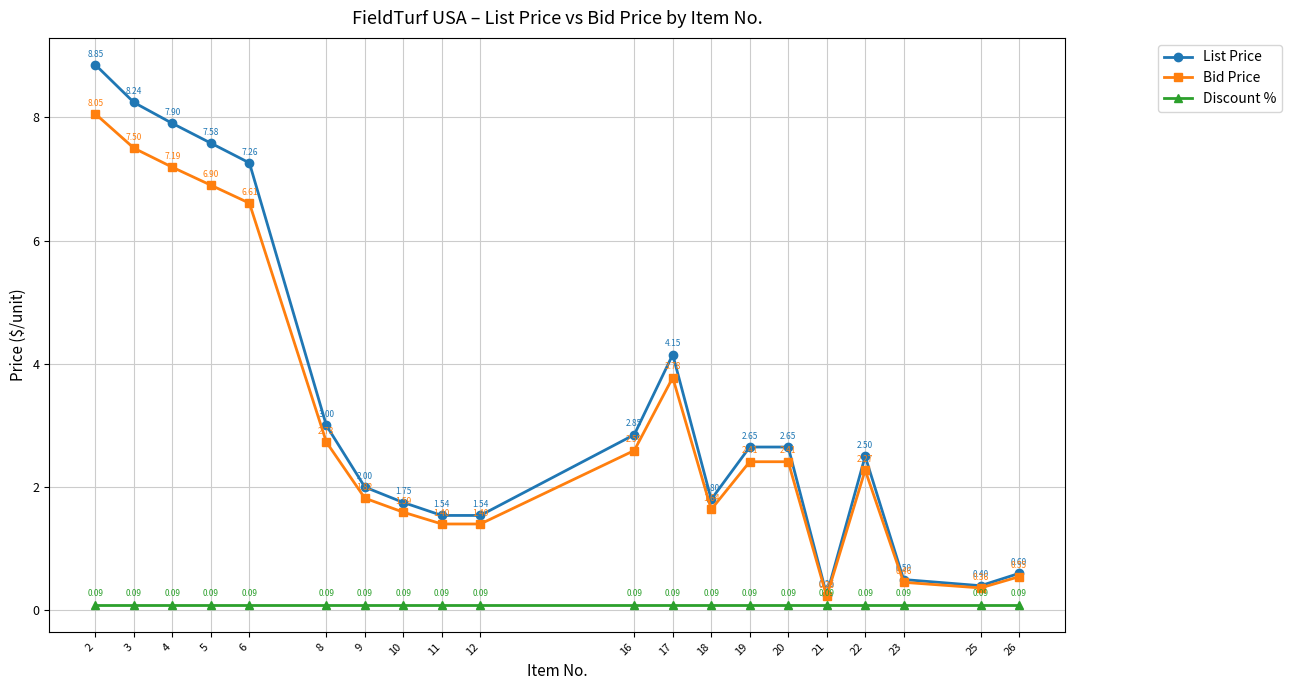

The Bid Price series shows 0.2 at 26. True or false?

False